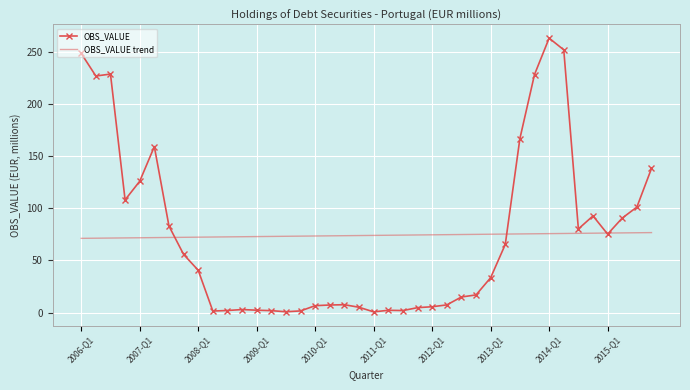

What is the sum of all OBS_VALUE trend values?

2958.3